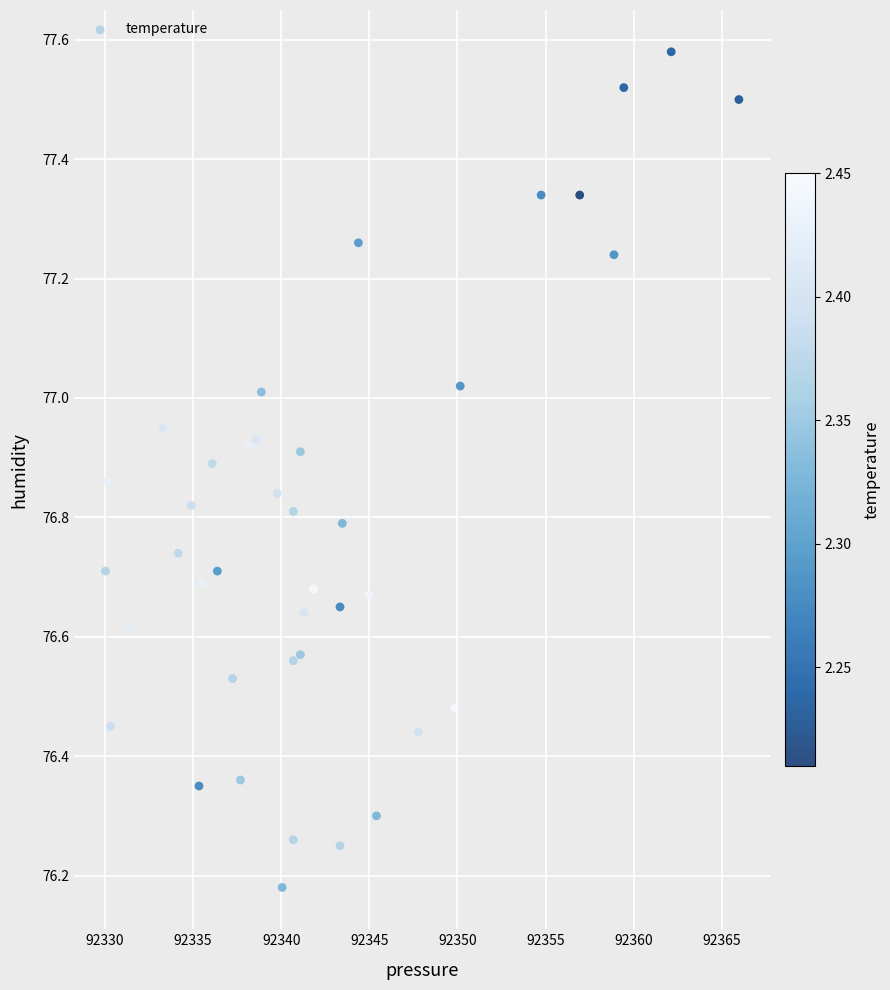

What is the range of Y values (max minus min)?

1.4